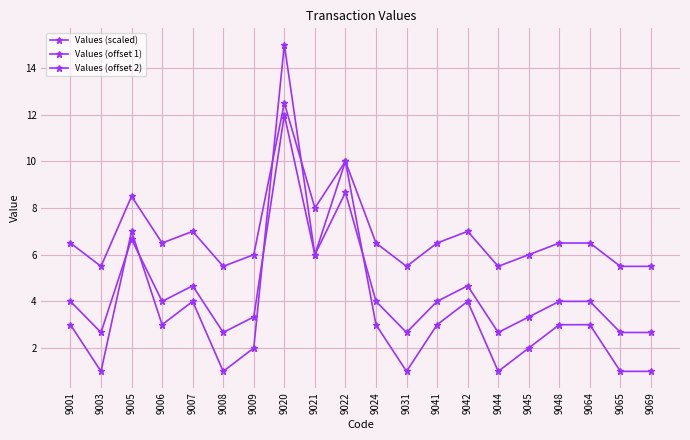

At which label is Values (offset 1) closest to 7?

9005